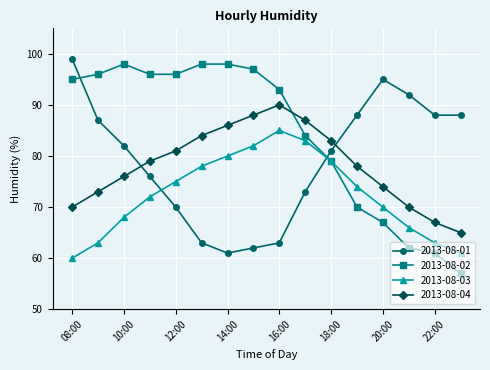

True or false: 2013-08-03 and 2013-08-01 cross at least once.

True